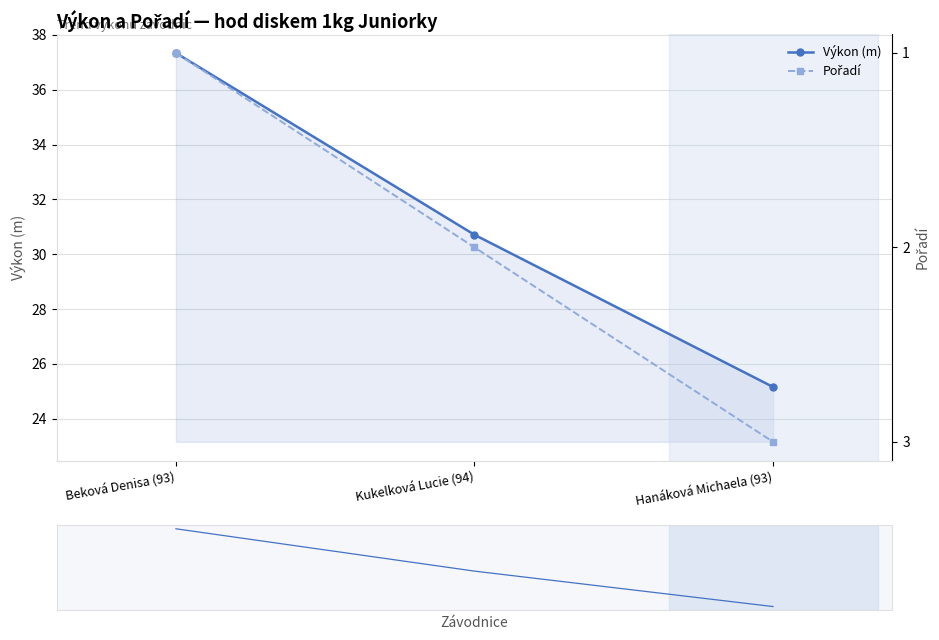

The value of Pořadí at Beková Denisa (93) is 0.4. True or false?

False